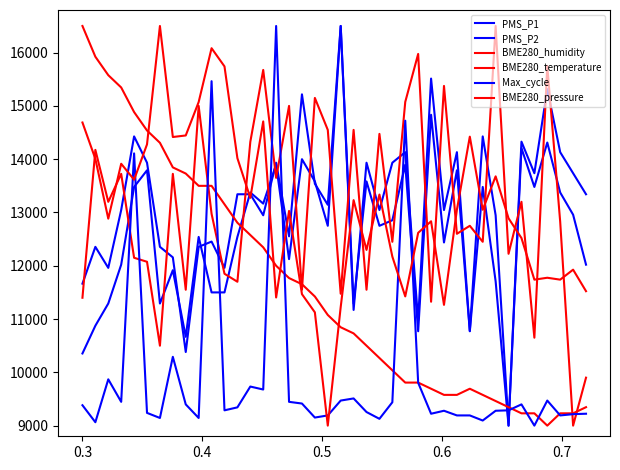

Where is the first local minimum for BME280_humidity?

0.4